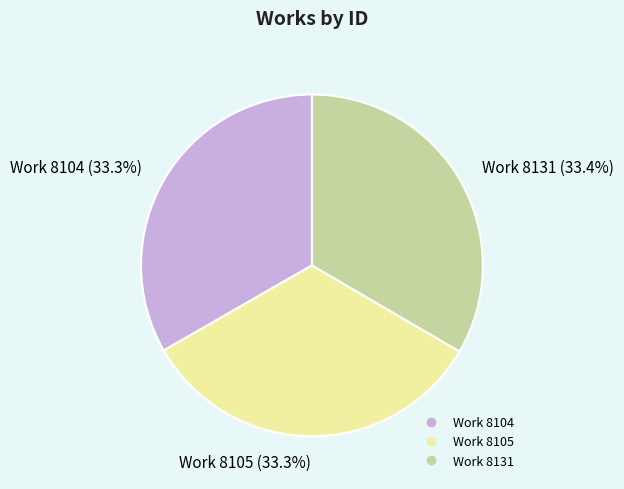

To the nearest percent, what portion does Work 8105 represent?

33%